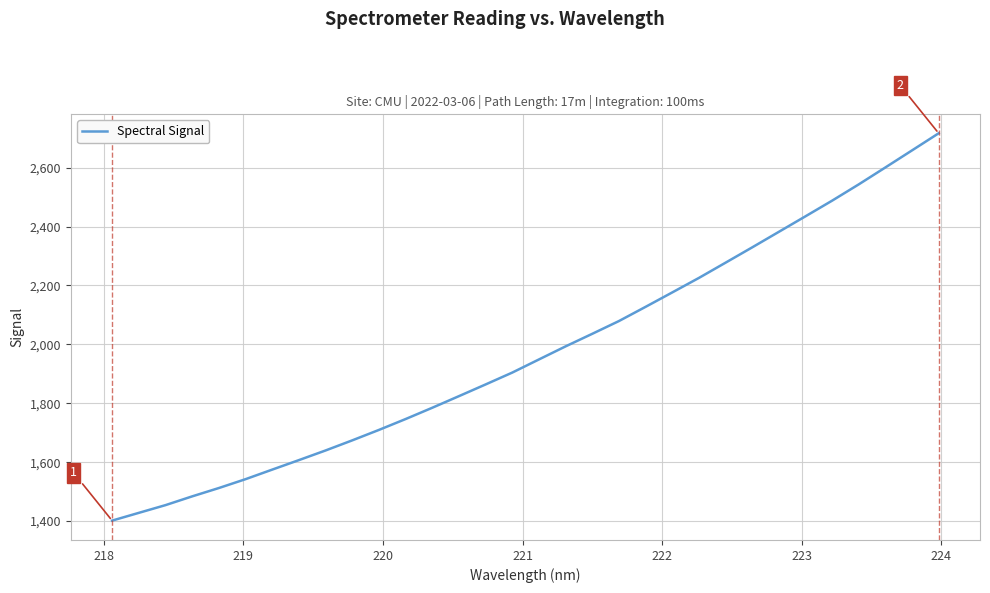

True or false: there are more than 1 points higher than both neighbors.

False